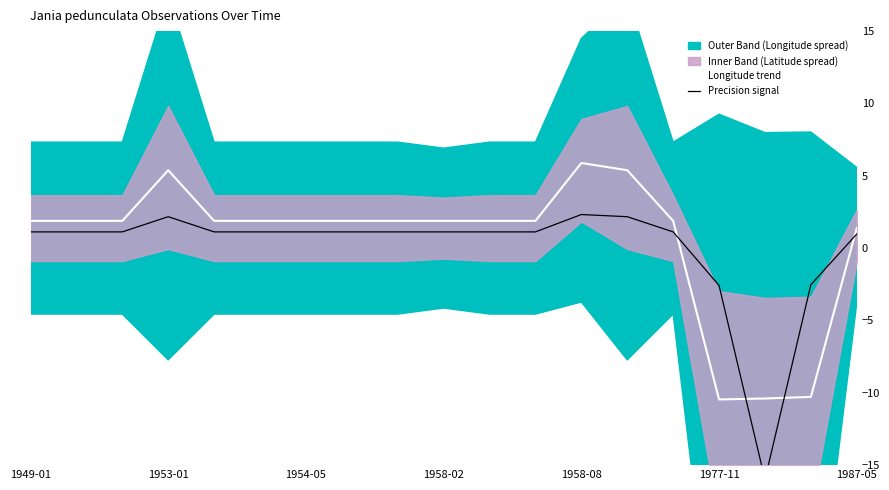

True or false: Precision signal and Longitude trend cross at least once.

True